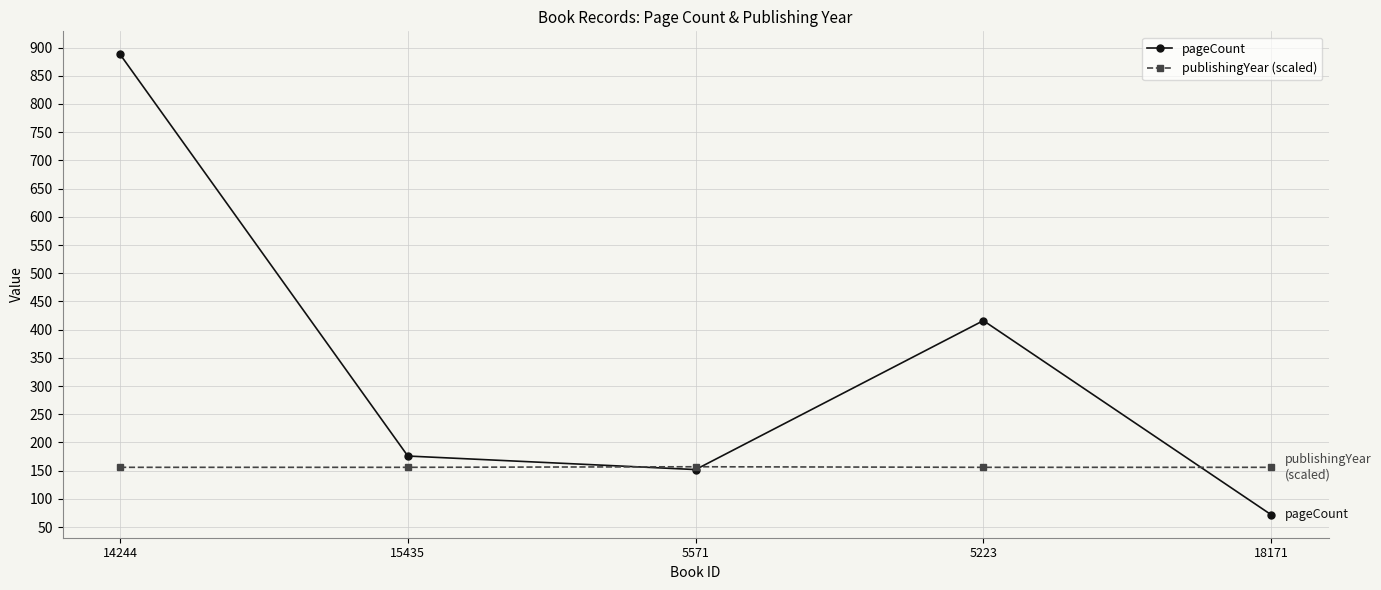

What is the spread (max minus min) of values at 14244?

732